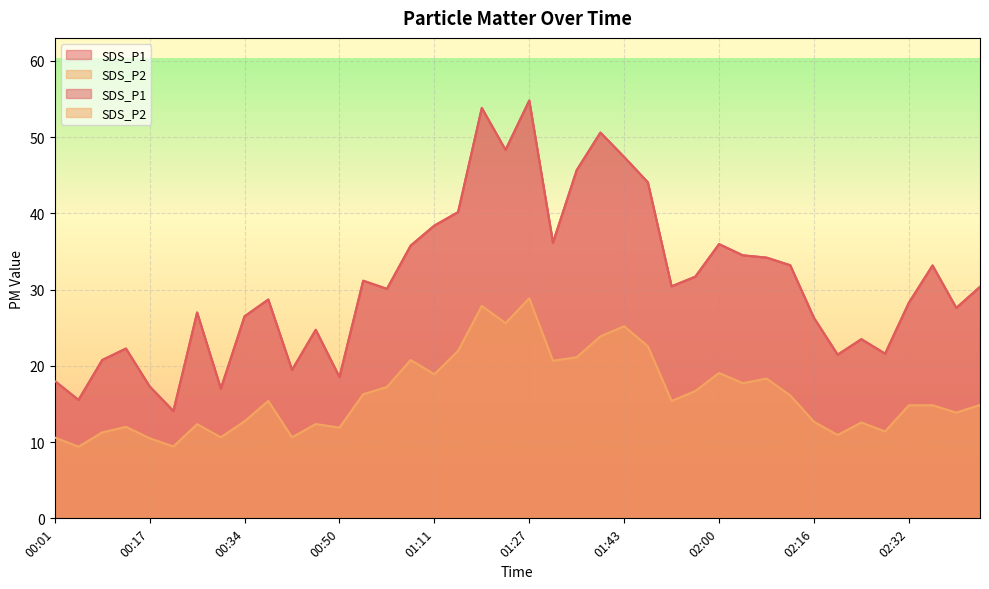

What is the average value of the SDS_P1 series?

31.0